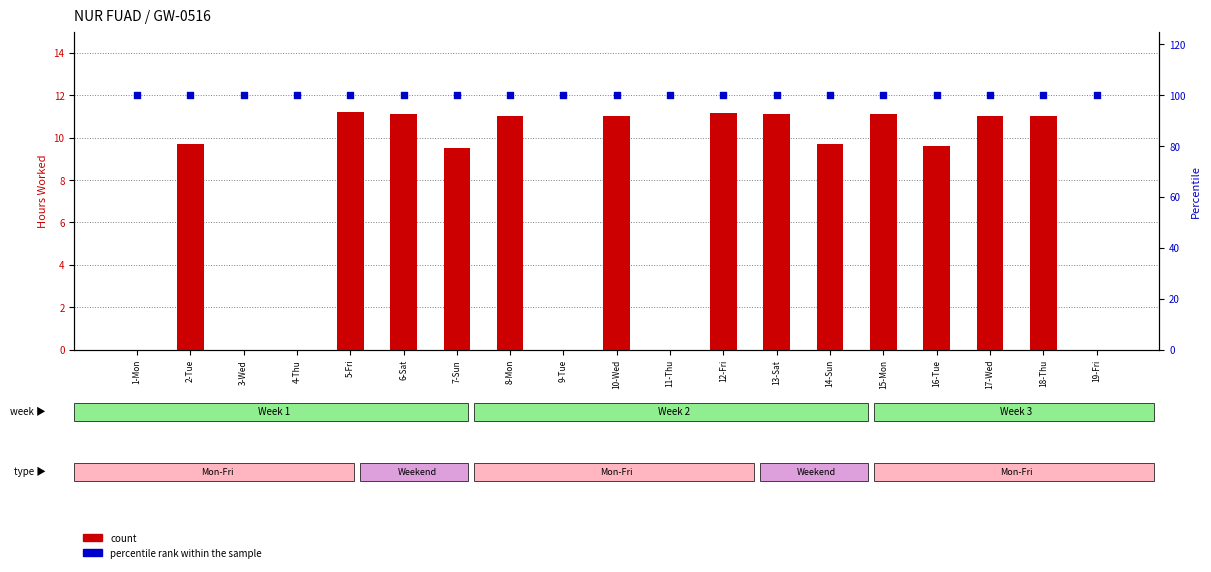

Which series contains the lowest Y value?

count